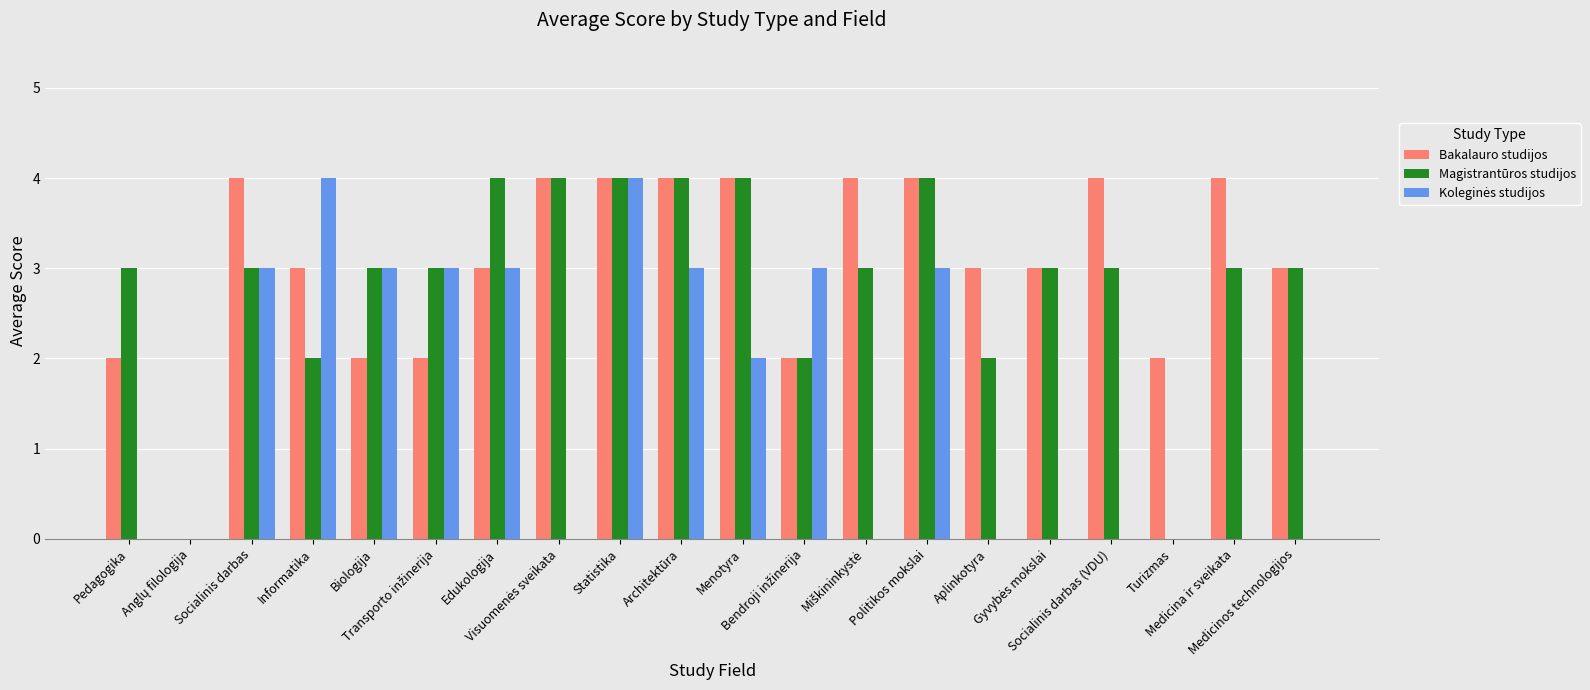

What is the greatest value displayed?

4